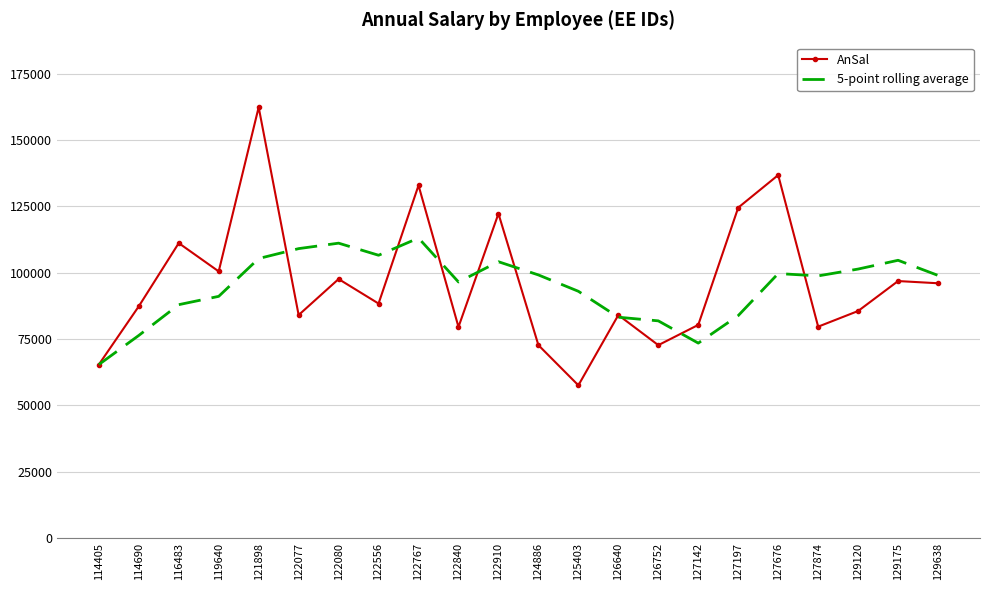

What is the minimum value shown in the chart?

57532.0